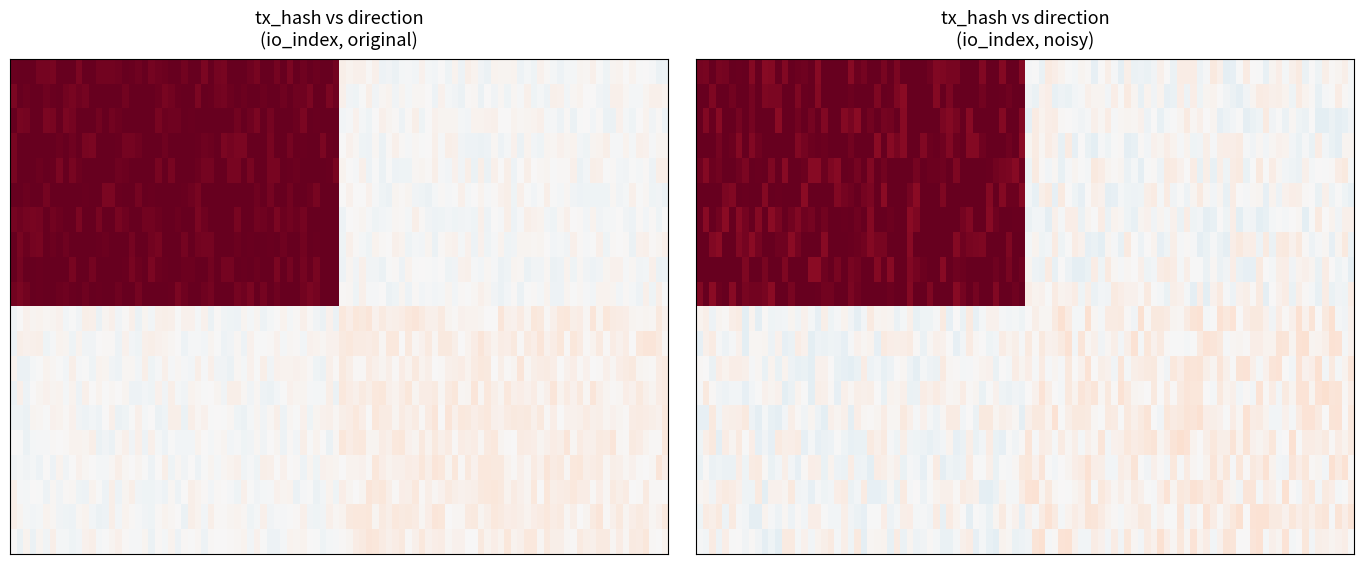

Where is ca3125234c7eb26ec1d87a433da1dfed25535e4 nearest to the value 3?

direction